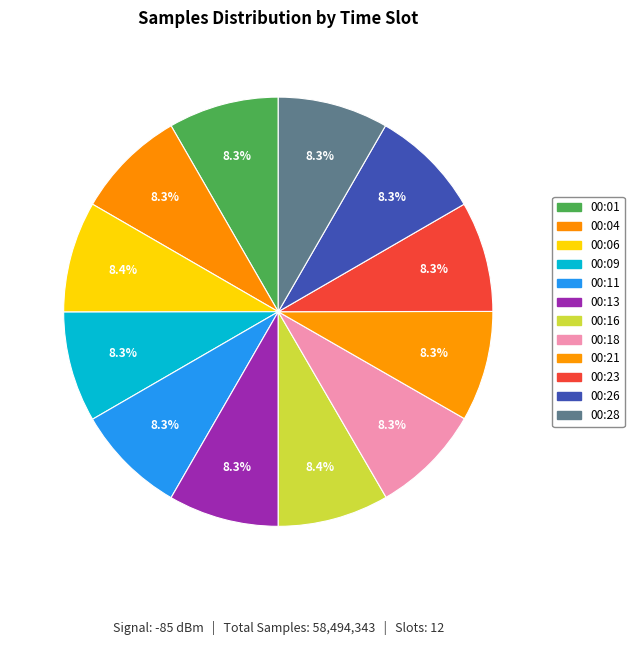

How many segments does this pie chart have?

12